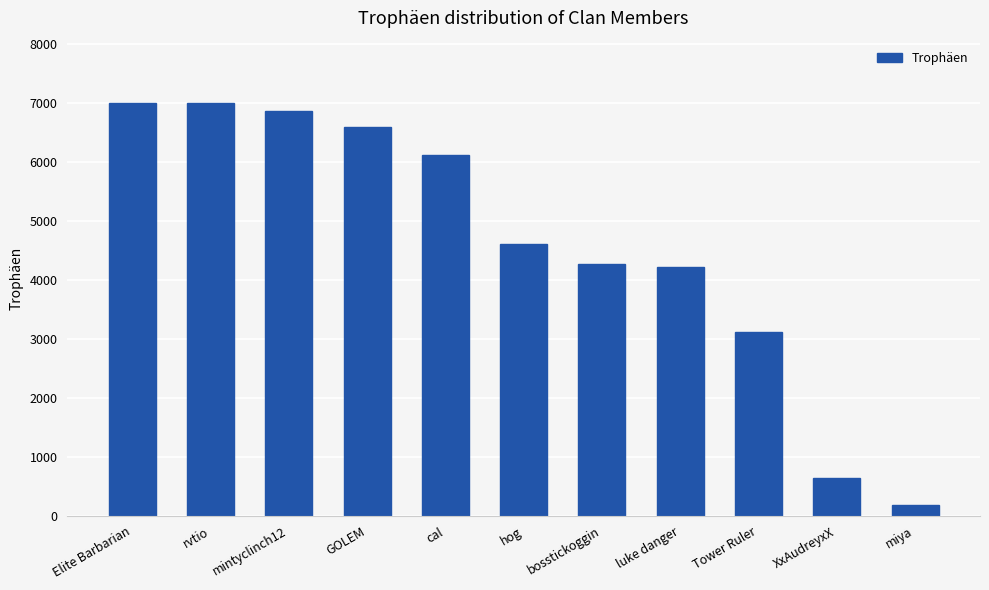

What is the value of the 6th bar from the left?

4604